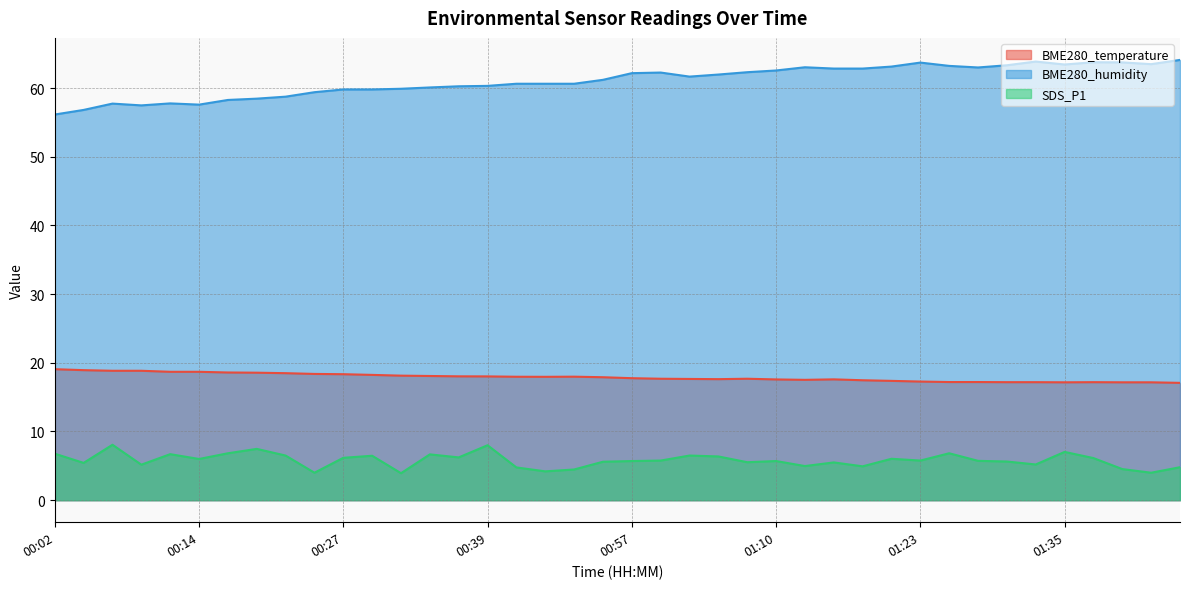

What is the difference between the highest and lowest values at 00:37?

54.0